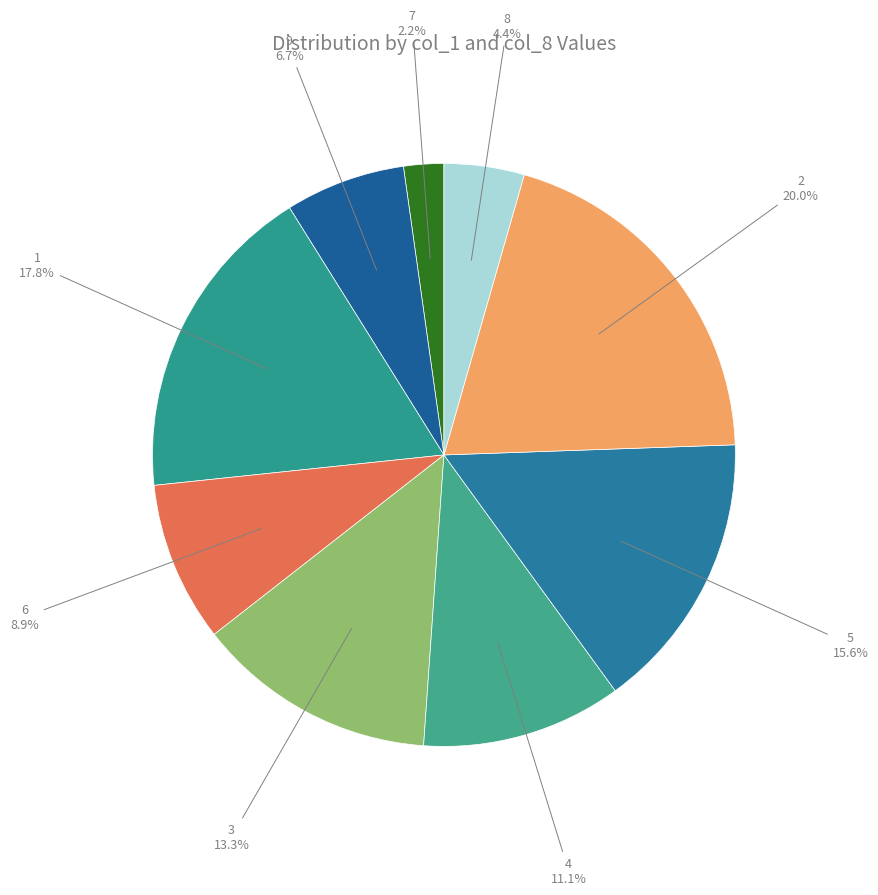

The 4 slice represents 11% of the pie. True or false?

True